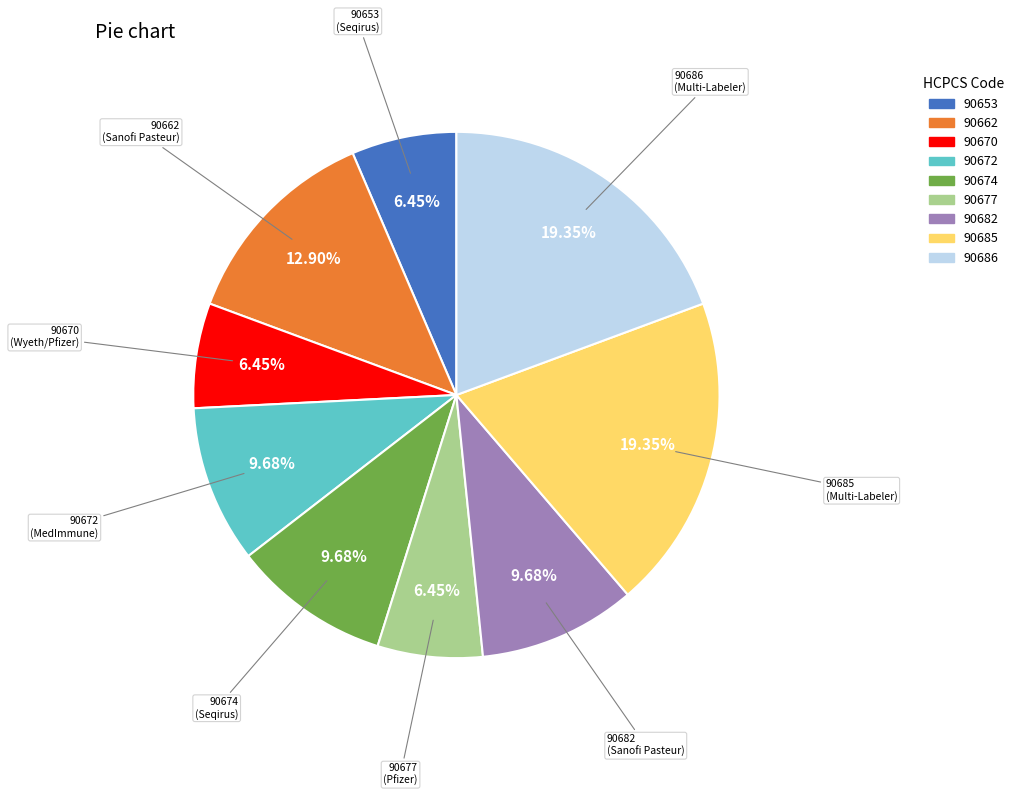

How many segments does this pie chart have?

9